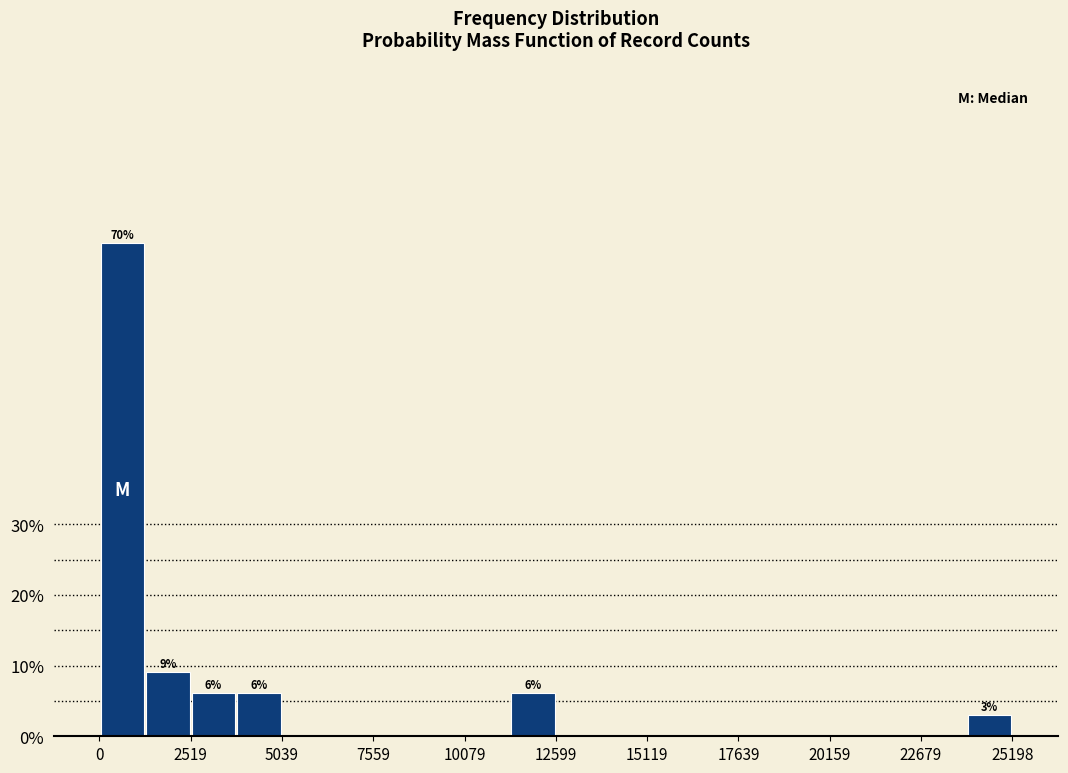

Around what value on the x-axis is the tallest bar? Give the approximate position of its centre, as read against the axis.

500